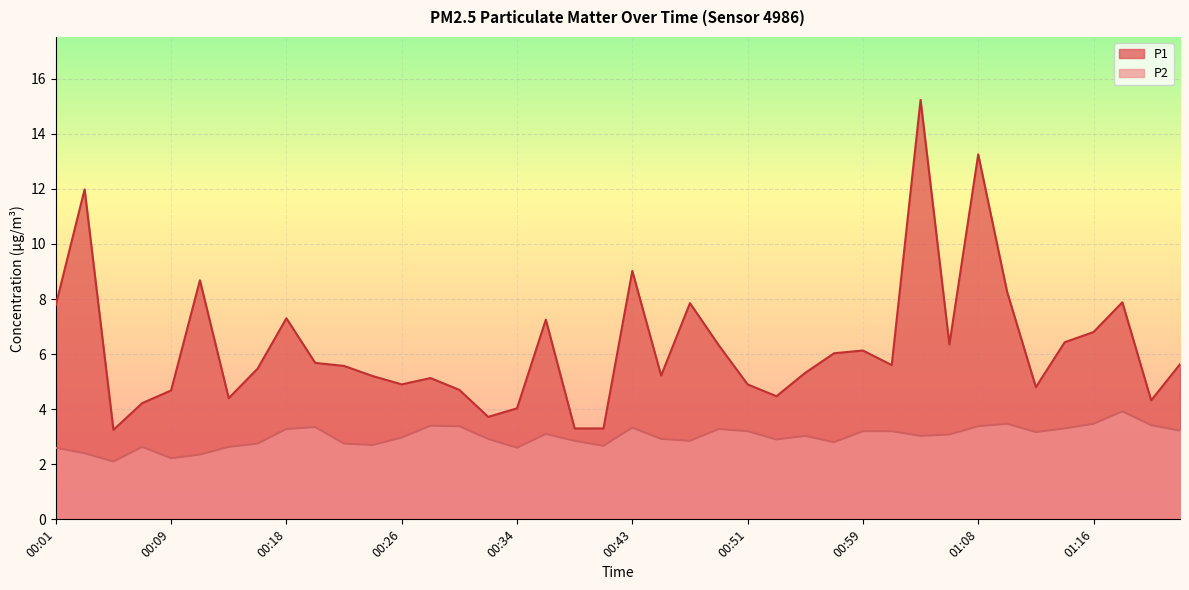

Where is the first local maximum for P1?

00:03